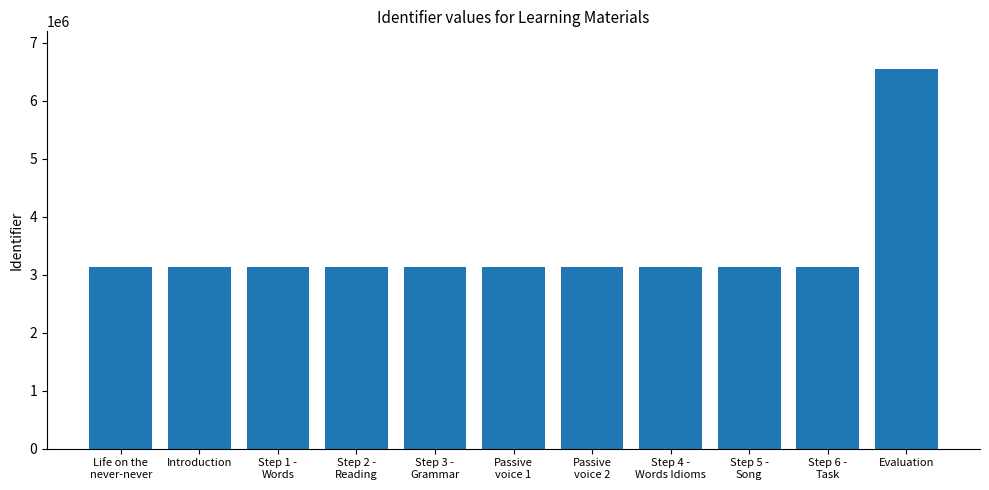

What is the label of the 2nd bar from the right?

Step 6 -
Task